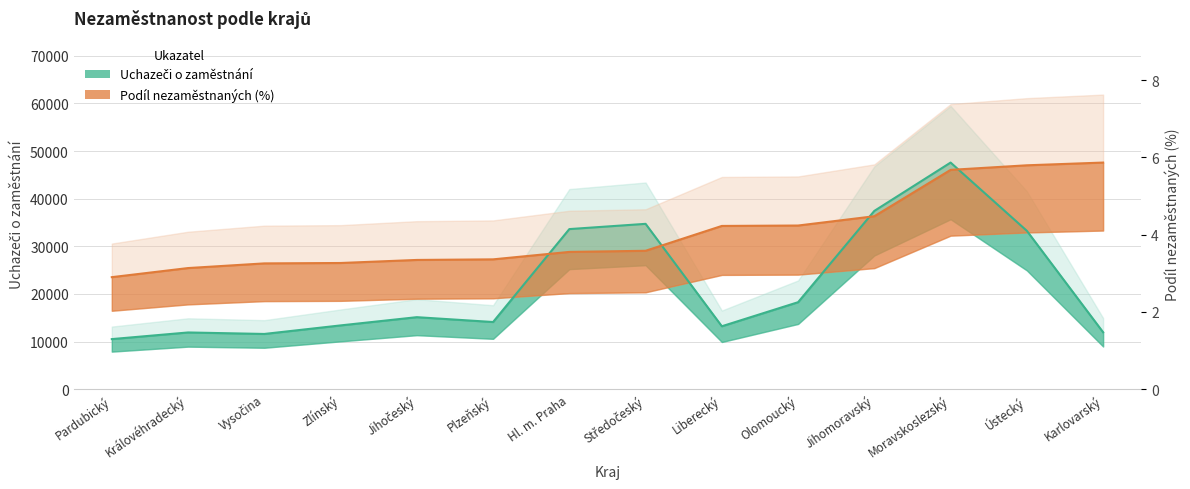

Where is the first local maximum for Uchazeči o zaměstnání?

Královéhradecký